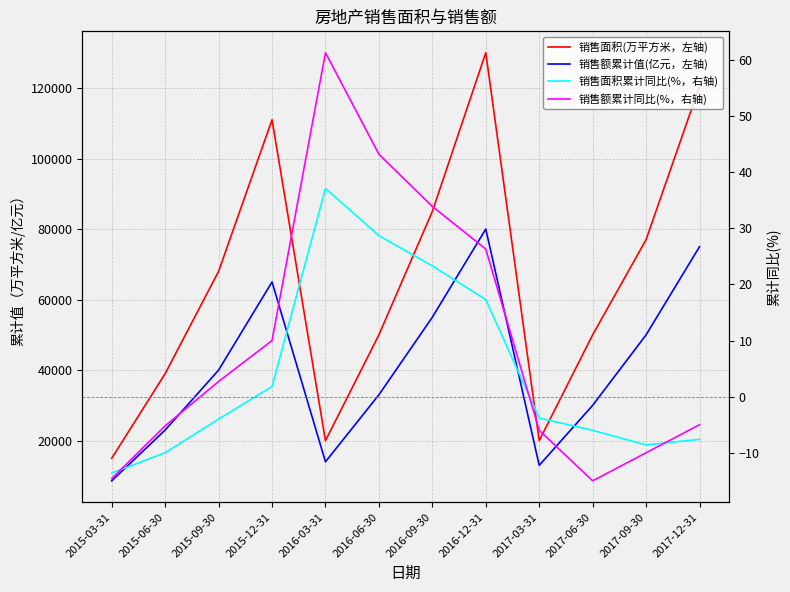

What is the greatest value displayed?

130000.0